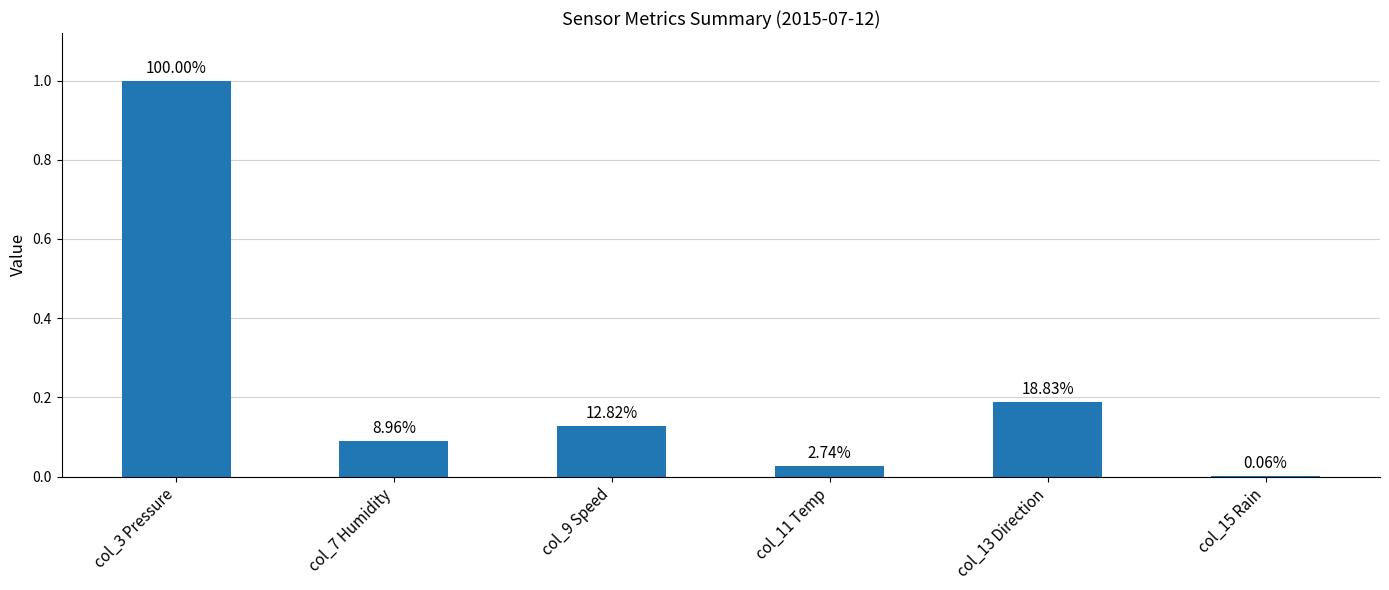

What is the greatest value displayed?

1.0